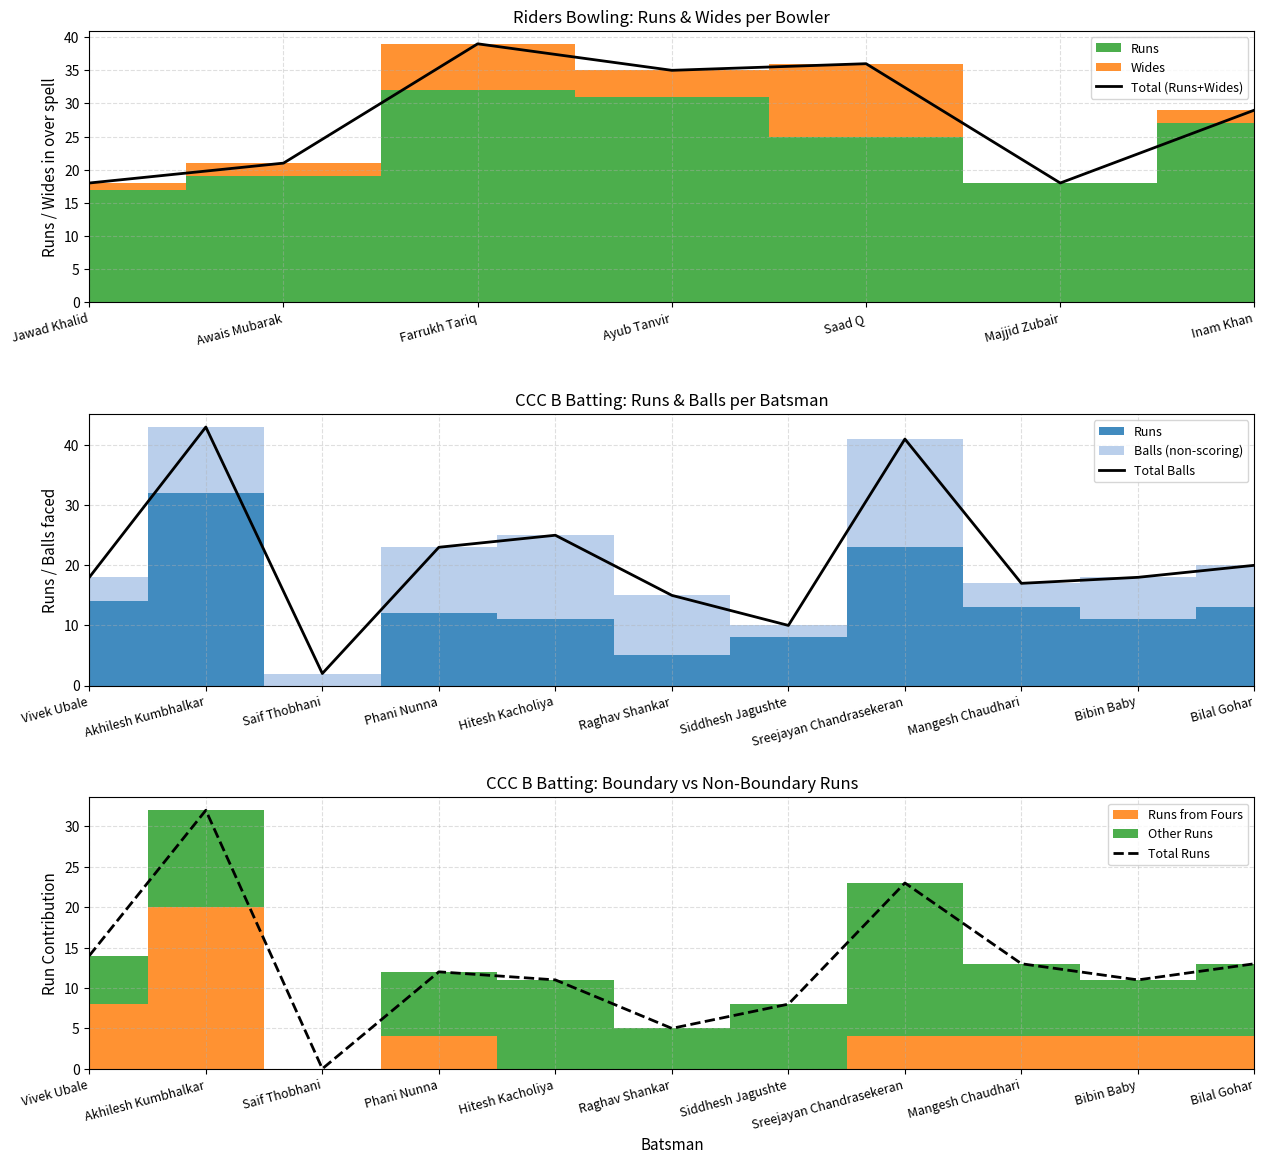

How many distinct data groups are displayed?

3